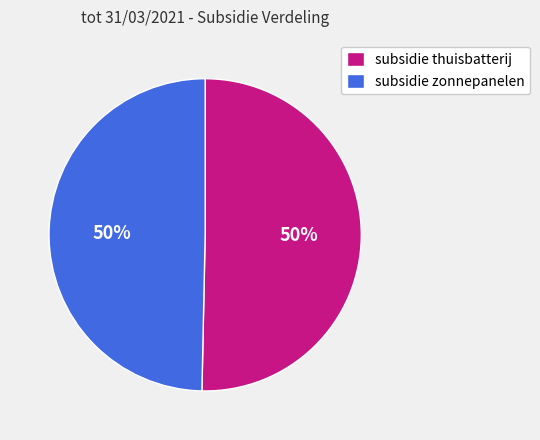

Approximately how many times larger is the value at subsidie thuisbatterij compared to subsidie zonnepanelen?

1.0